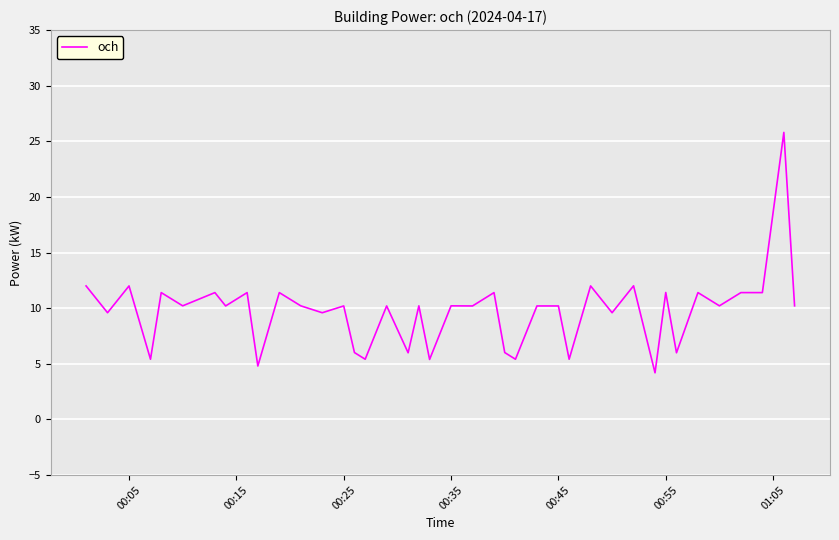

Is this an area chart (filled region under the line)?

No